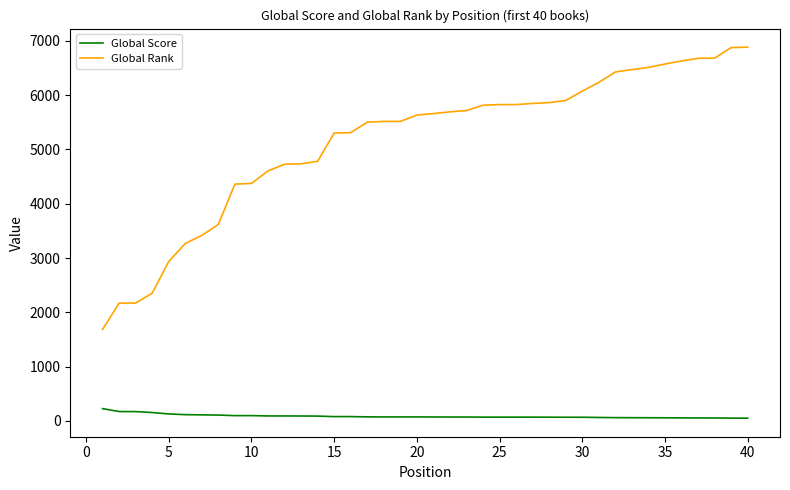

True or false: Global Rank and Global Score cross at least once.

False